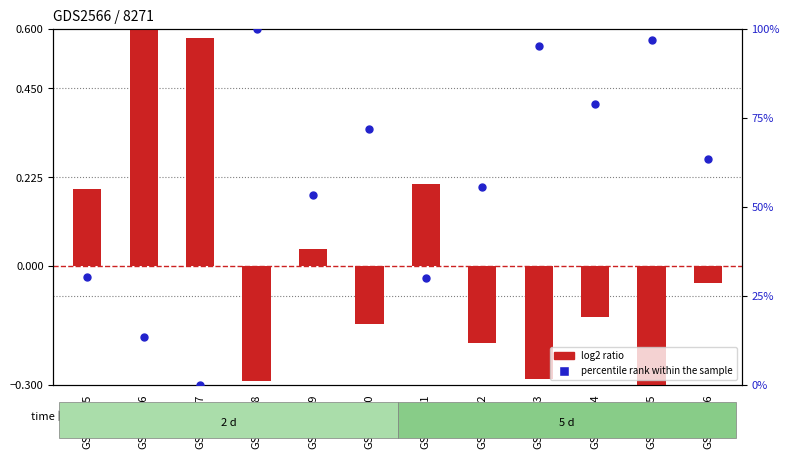

Which series has the widest spread of Y values?

percentile rank within the sample